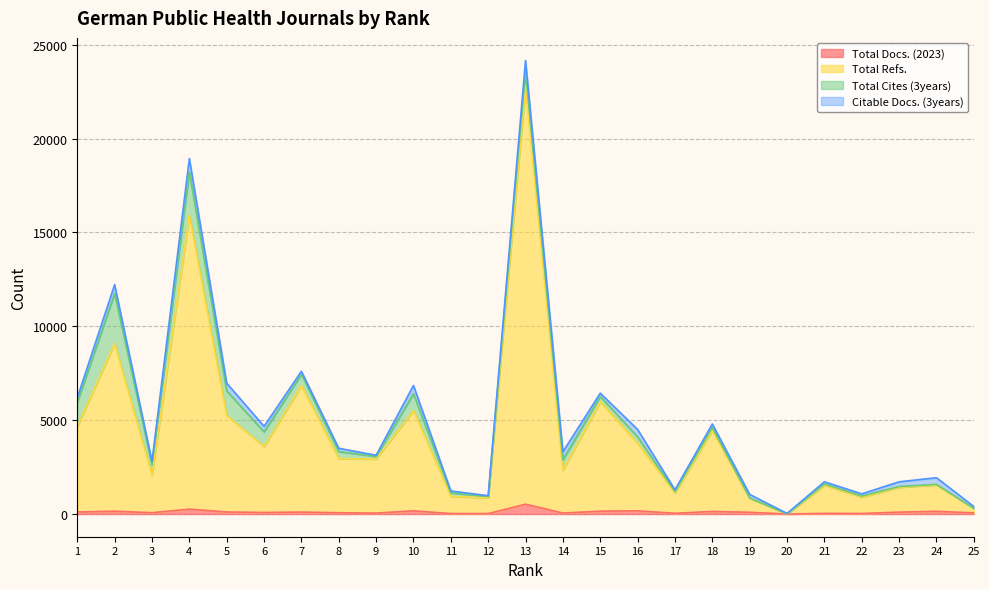

Is the value of Total Docs. (2023) at 13 greater than the value of Total Refs. at 21?

No